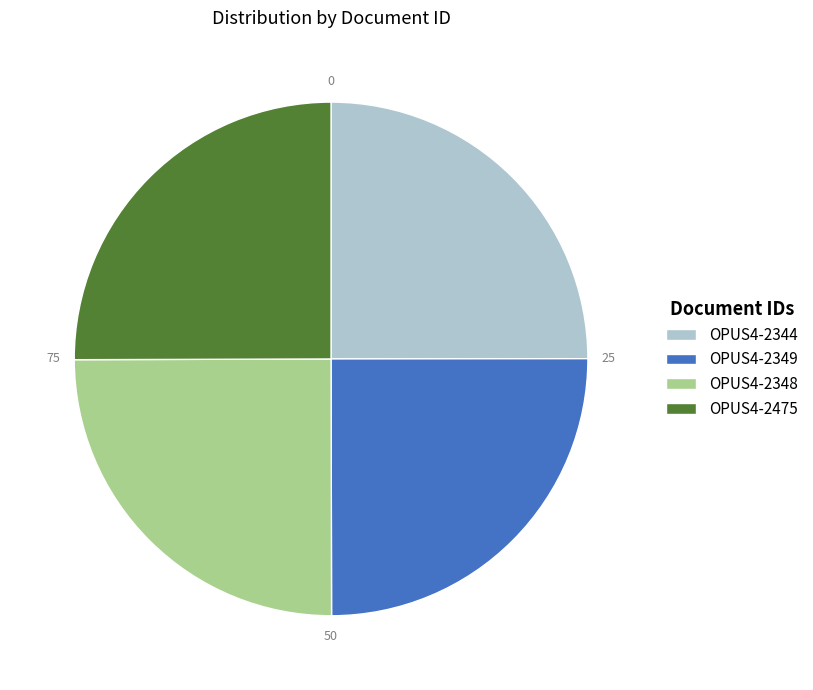

Does any single category account for the majority?

No